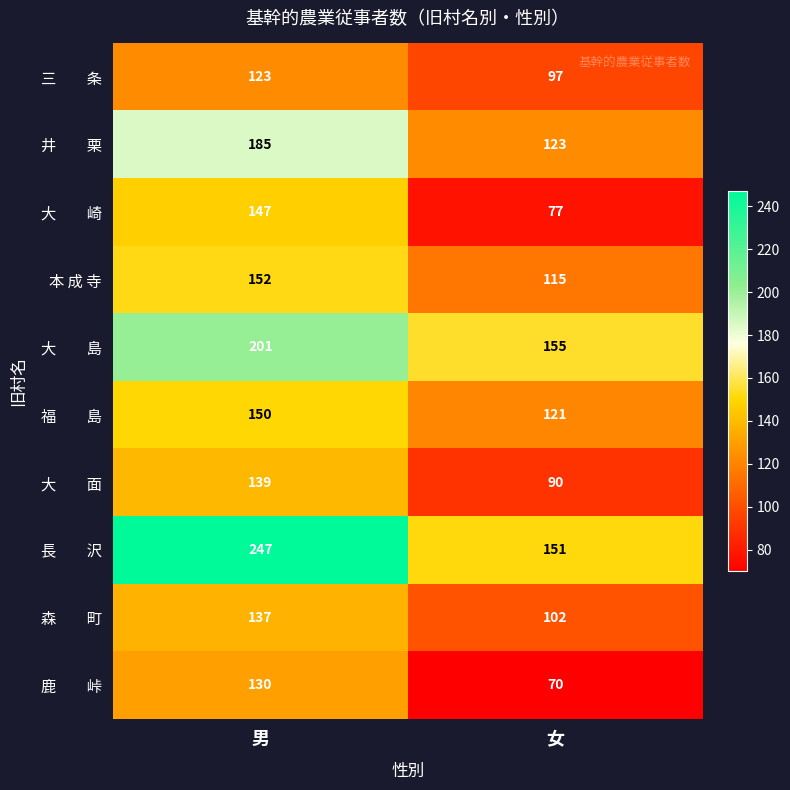

The value of 本 成 寺 at 女 is 152. True or false?

False